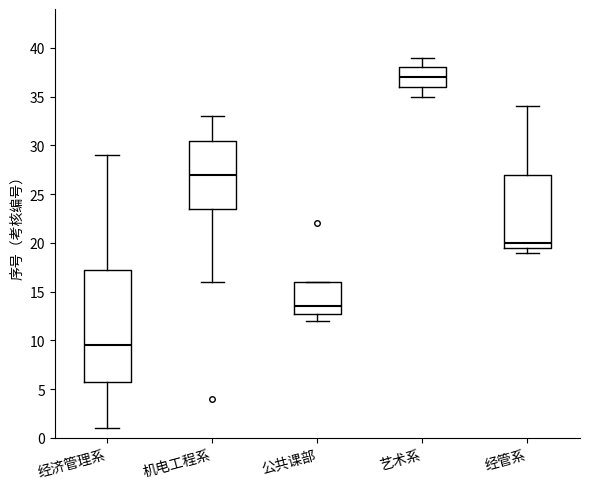

Reading left to right, transcribe this box plot: for each box, give where its median line is, the range the box spans, and where its two whiskers end, as read against the y-axis. The values are not printed on the chart, so give them approximately, as read against the axis.

经济管理系: median 9.5, box 6.0 to 17.5, whiskers 1.0 to 29.0
机电工程系: median 27.0, box 23.5 to 30.5, whiskers 16.0 to 33.0
公共课部: median 13.5, box 13.0 to 16.0, whiskers 12.0 to 16.0
艺术系: median 37.0, box 36.0 to 38.0, whiskers 35.0 to 39.0
经管系: median 20.0, box 19.5 to 27.0, whiskers 19.0 to 34.0